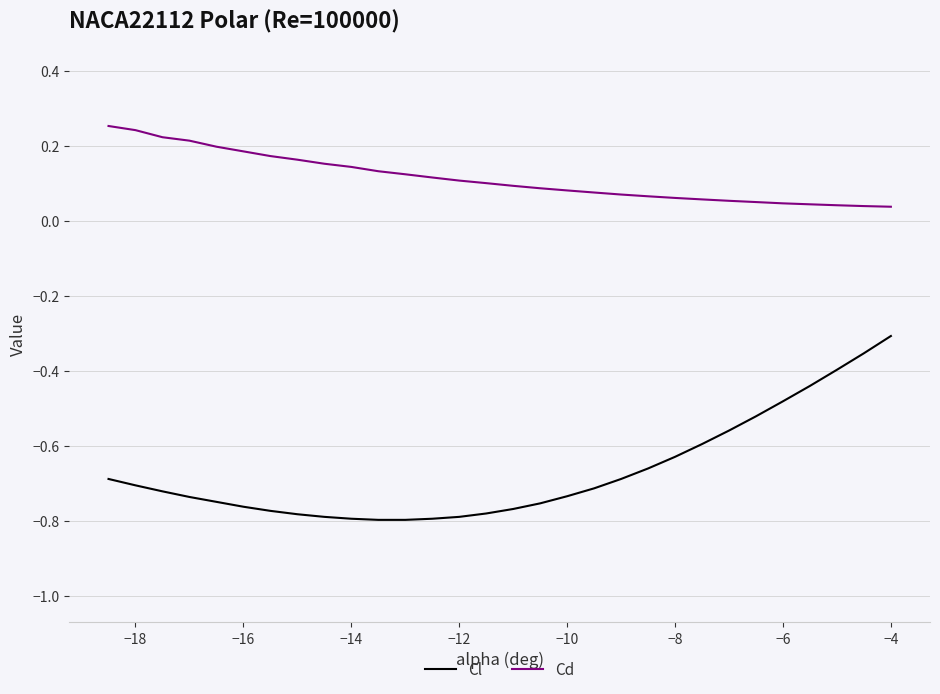

Which series has the largest range (max minus min)?

Cl